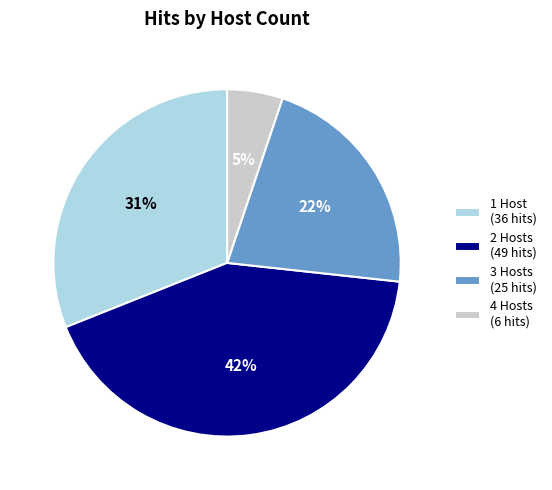

Rank the categories by value from highest to lowest.

2 Hosts (49 hits), 1 Host (36 hits), 3 Hosts (25 hits), 4 Hosts (6 hits)